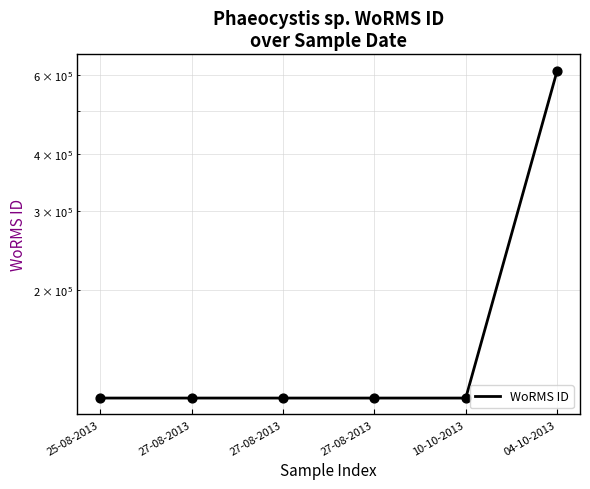

Which has a higher value, 27-08-2013 or 27-08-2013?

27-08-2013